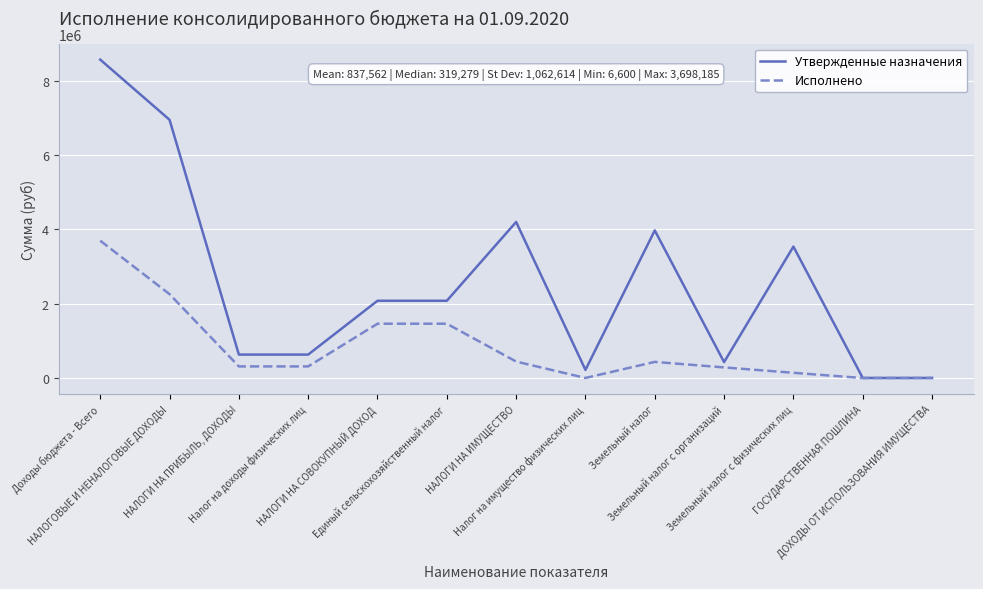

Does the chart have visible grid lines?

Yes